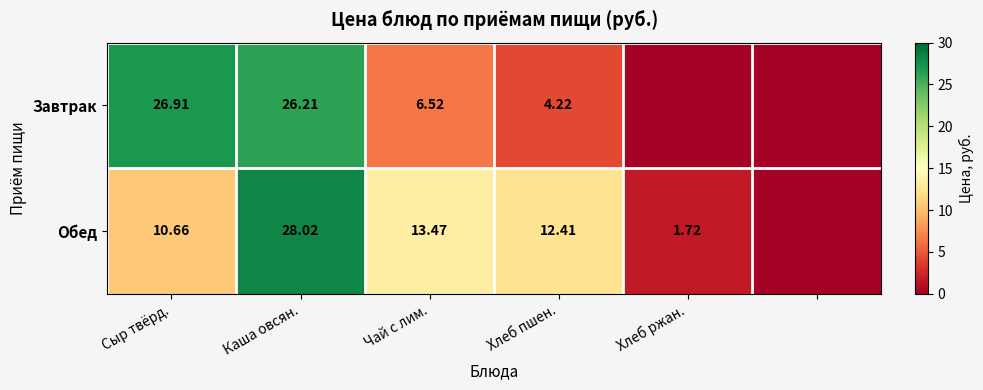

Rank the series at Чай с лим. from highest to lowest value.

Обед, Завтрак